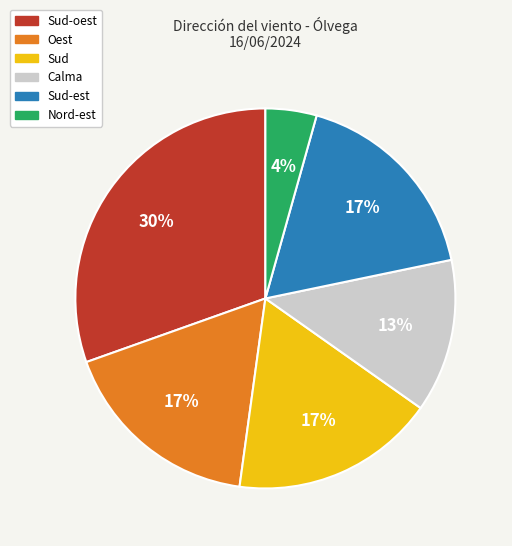

Is there any slice that represents more than half of the pie?

No